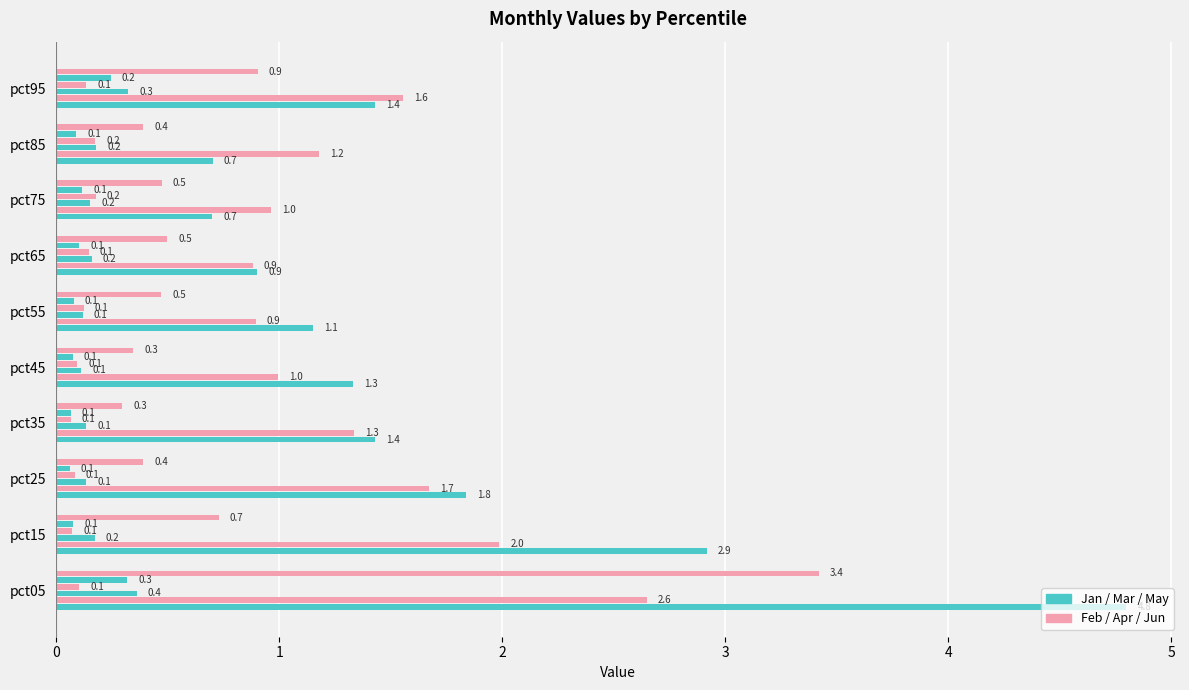

What is the maximum value shown in the chart?

4.8